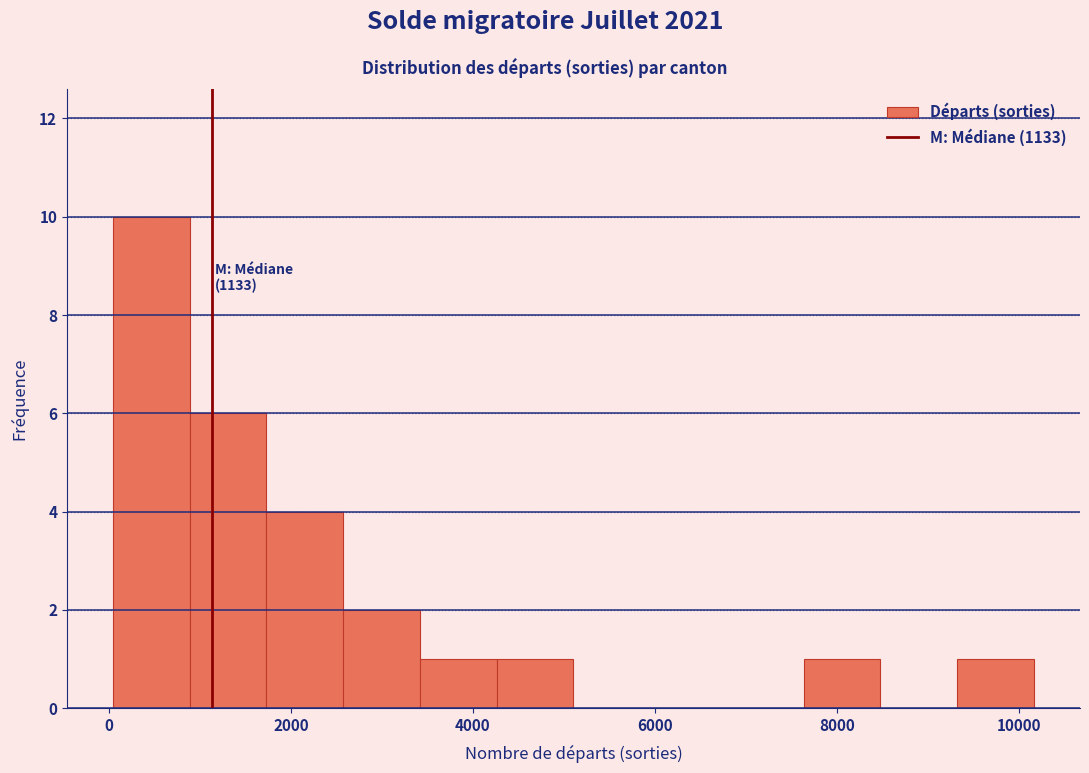

Which range on the x-axis has the tallest bar?

0 to 800